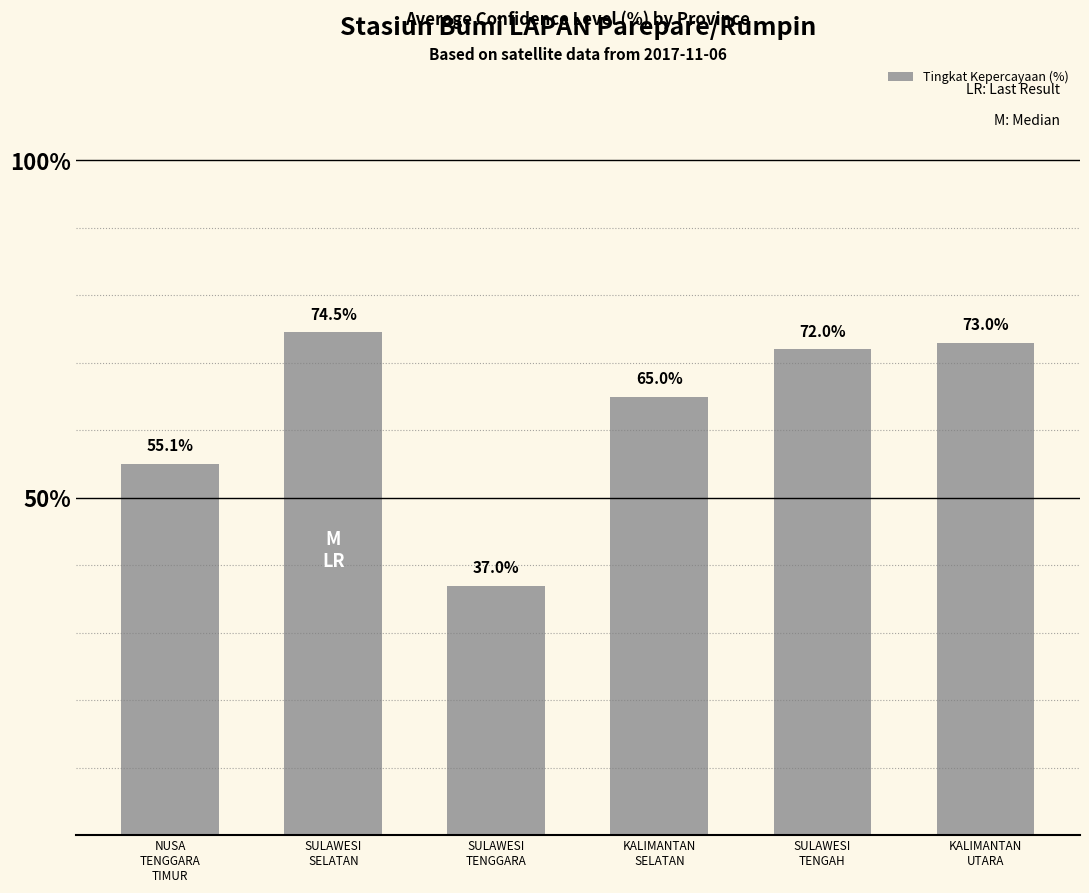

Between SULAWESI
TENGGARA and KALIMANTAN
UTARA, which is larger?

KALIMANTAN
UTARA